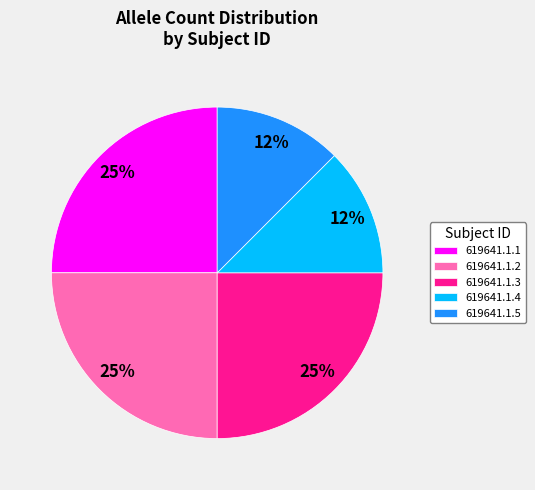

Is there any slice that represents more than half of the pie?

No